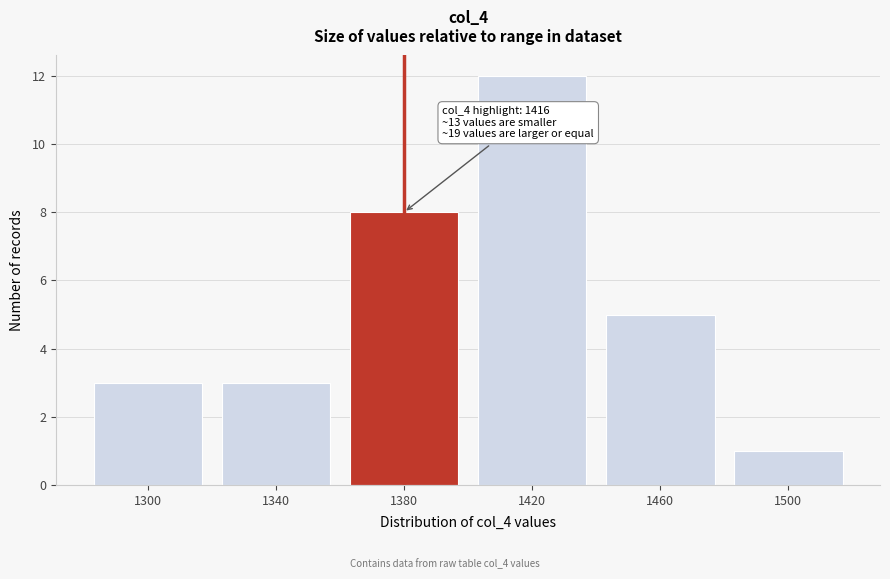

Reading right to left, what are all the values shown in this chart?

1	5	12	8	3	3